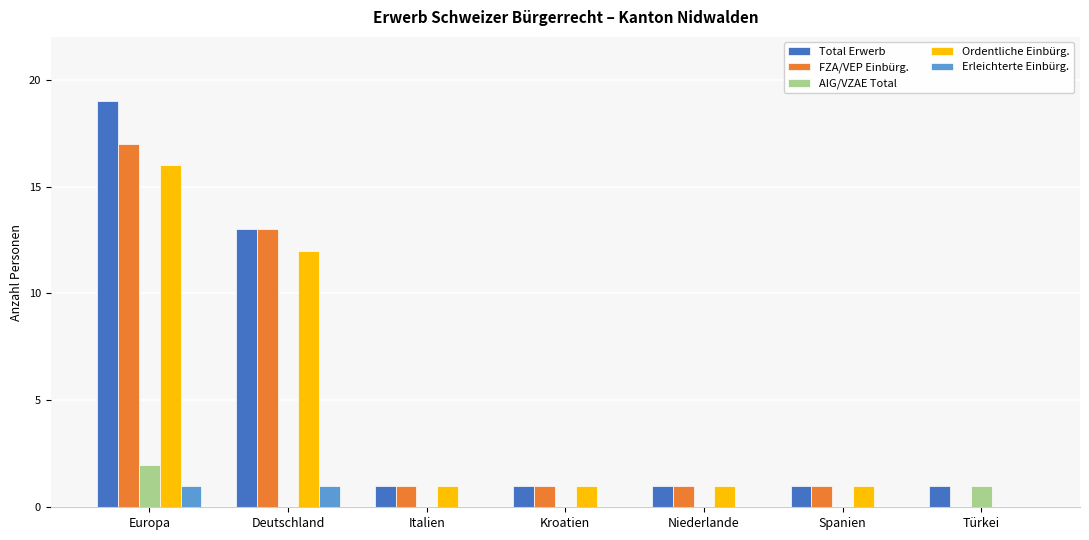

Reading right to left, what are all the values shown in this chart?

Total Erwerb: 1	1	1	1	1	13	19
FZA/VEP Einbürg.: 0	1	1	1	1	13	17
AIG/VZAE Total: 1	0	0	0	0	0	2
Ordentliche Einbürg.: 0	1	1	1	1	12	16
Erleichterte Einbürg.: 0	0	0	0	0	1	1